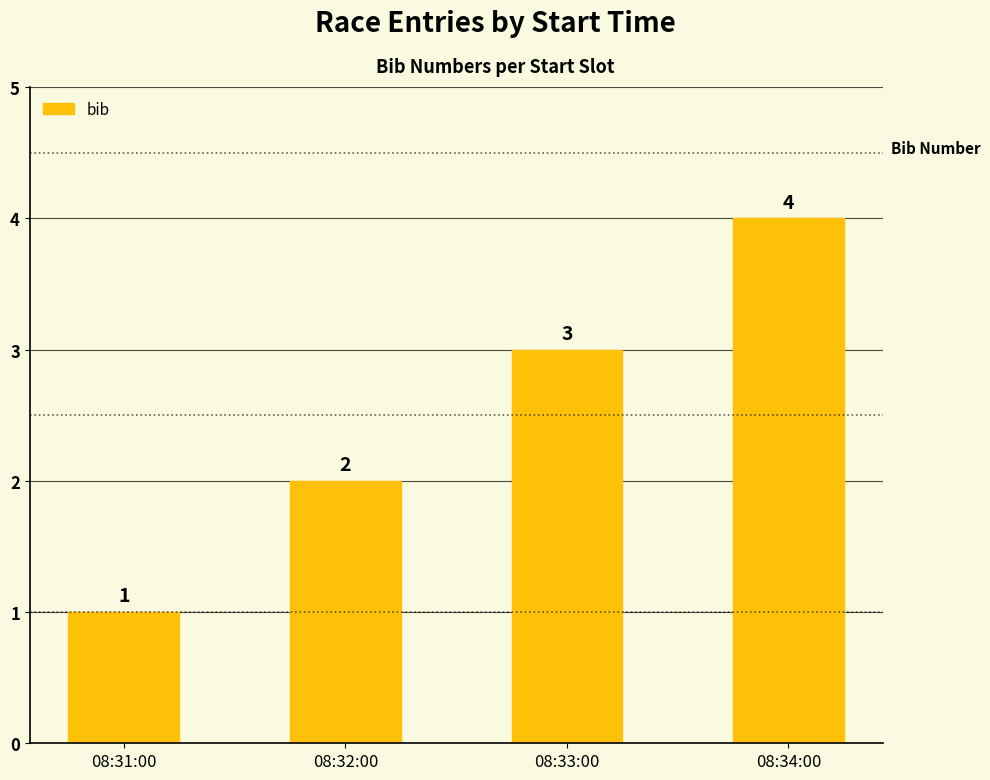

What is the minimum value shown in the chart?

1